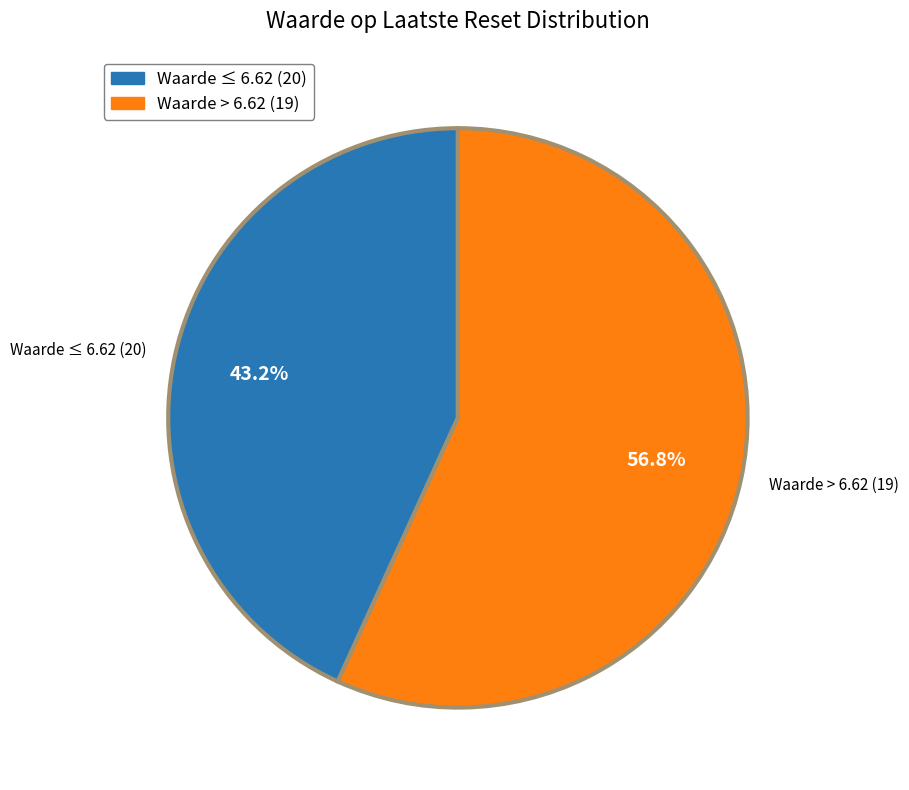

What is the largest slice in the pie chart?

Waarde > 6.62 (19)